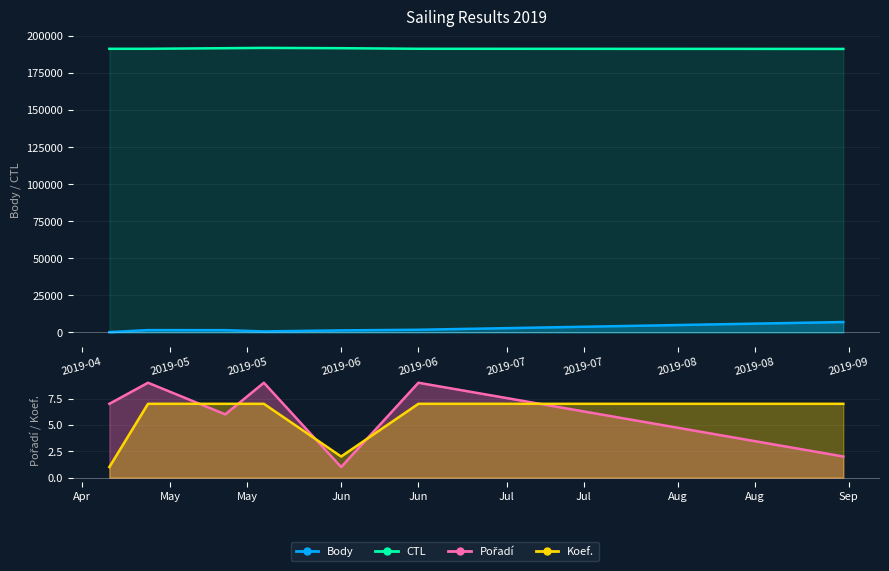

True or false: Pořadí and CTL intersect in this chart.

False